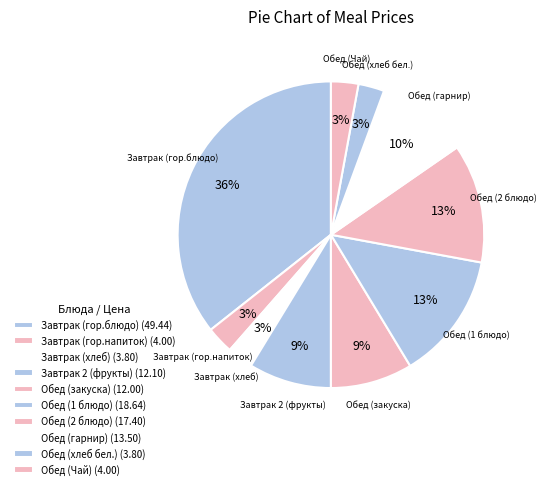

Count the number of slices in the pie.

10